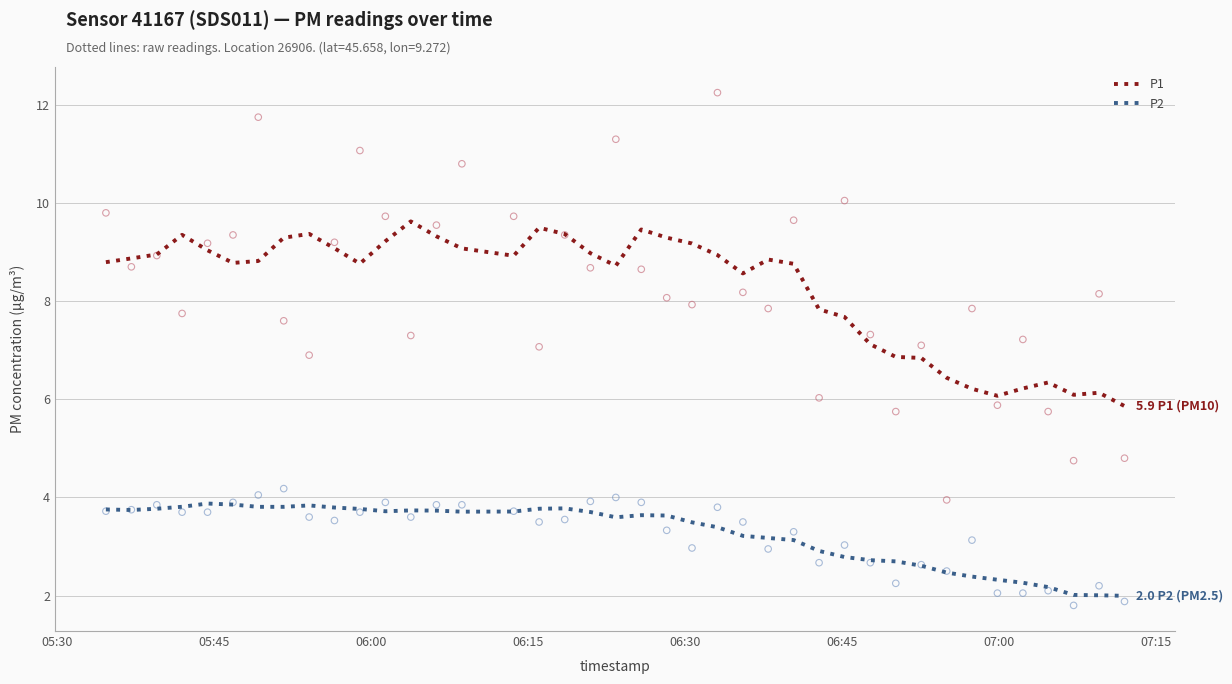

At how many categories does at least one series exceed 10?

6